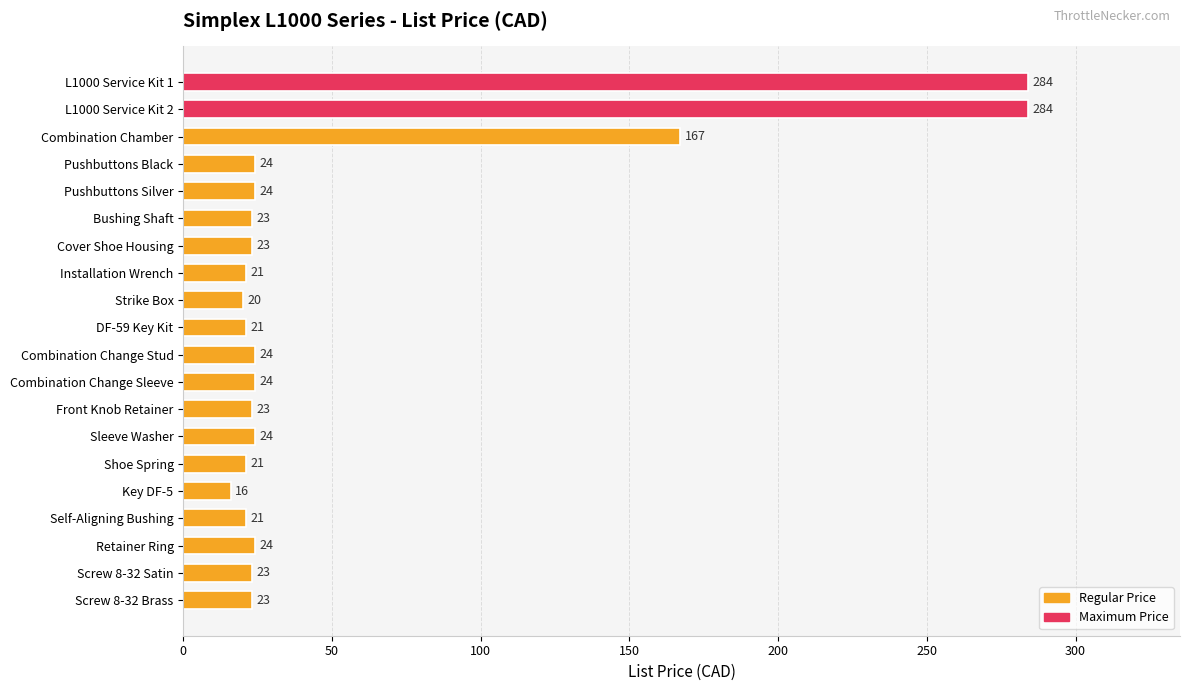

What is the difference between the maximum and second lowest values?

264